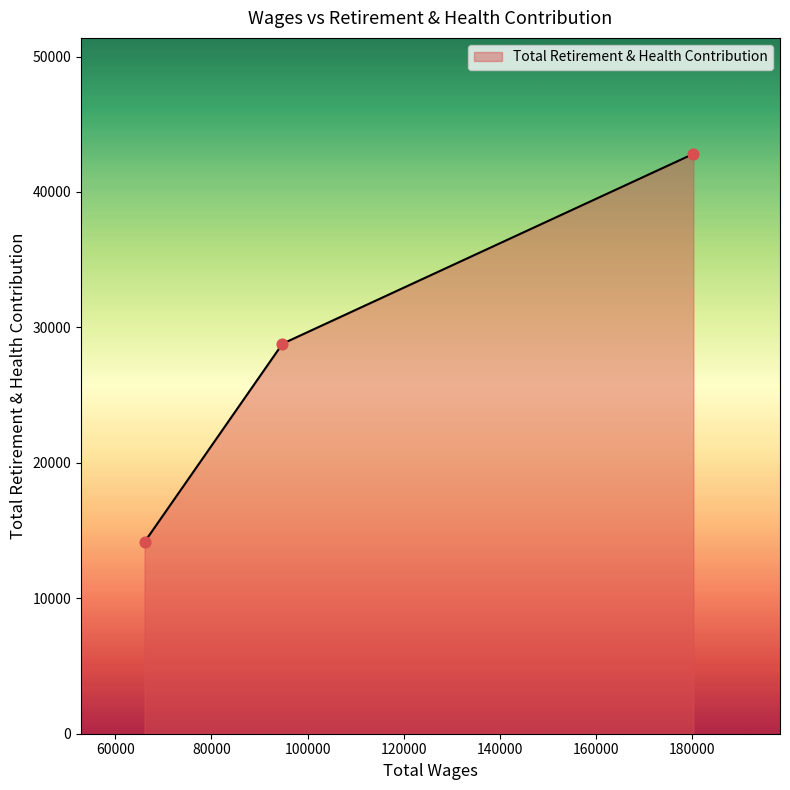

What is the maximum value shown in the chart?

42812